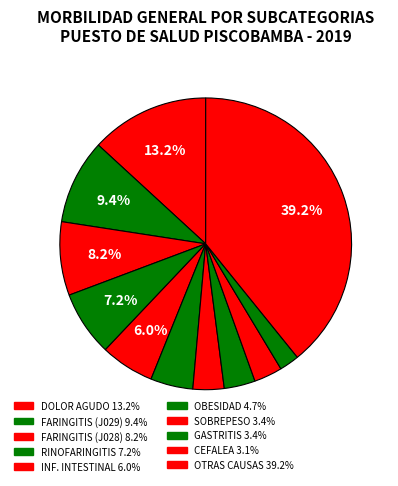

How many slices are in this pie chart?

11